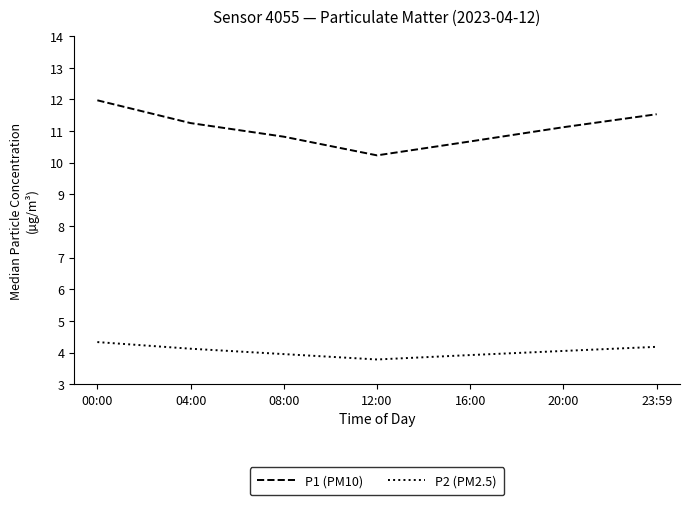

How many series are shown in this chart?

2